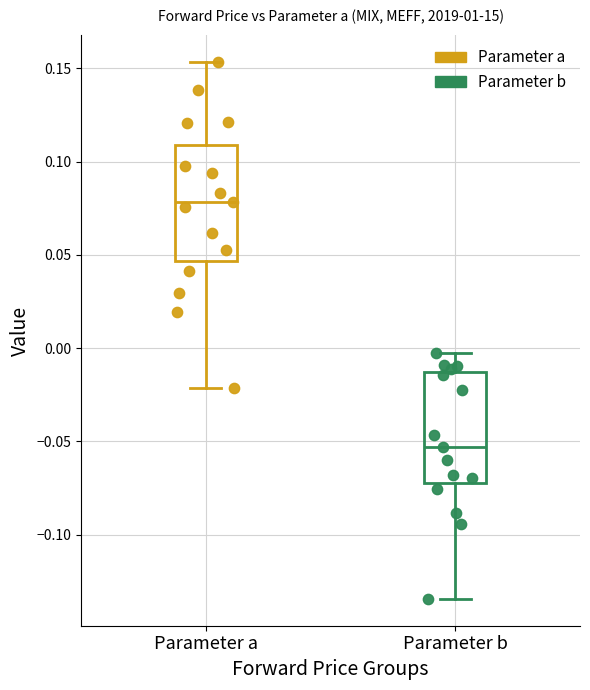

Which series reaches the maximum Y coordinate?

Parameter a